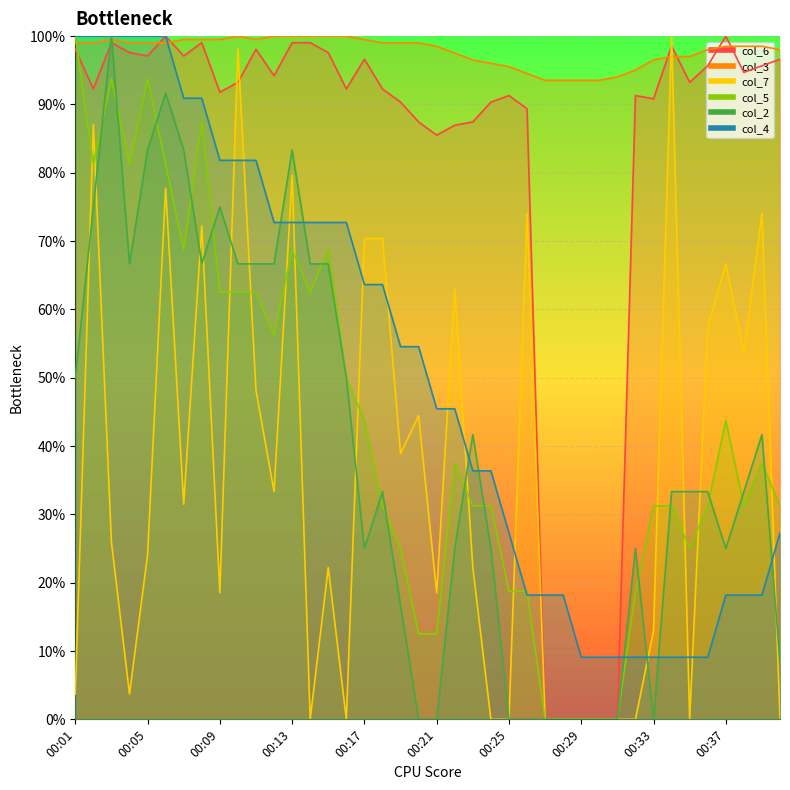

At 00:35, list the series in order from smallest to largest.

col_7, col_4, col_5, col_2, col_6, col_3